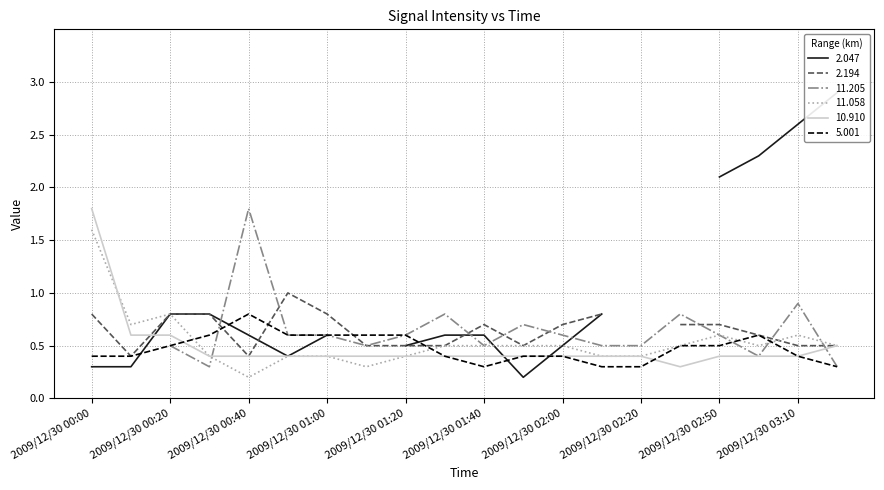

The 5.001 series shows 0.6 at 2009/12/30 01:50. True or false?

False